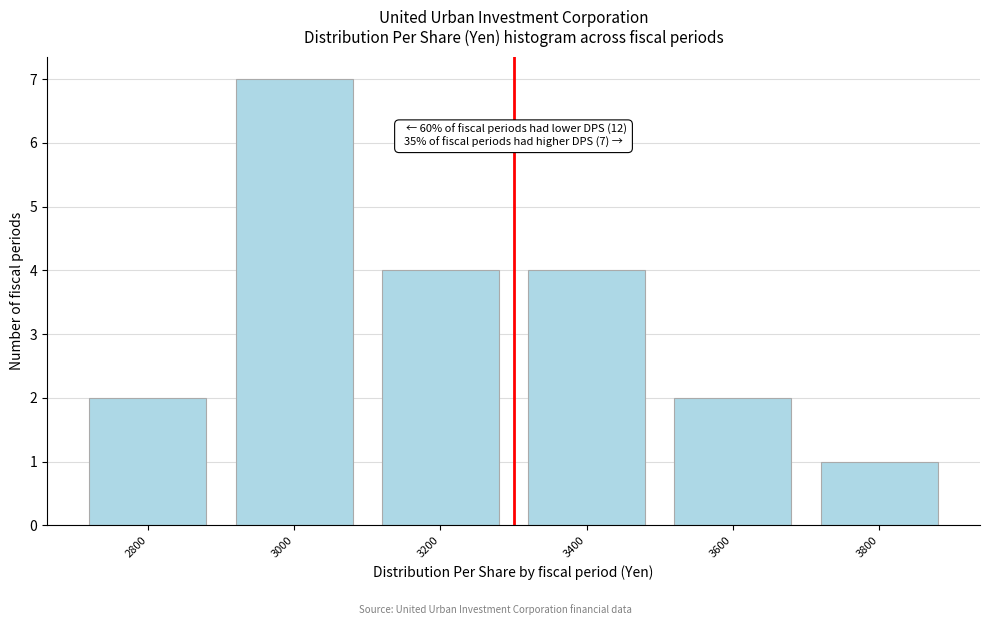

Reading left to right, transcribe all the data shown in this chart.

2	7	4	4	2	1